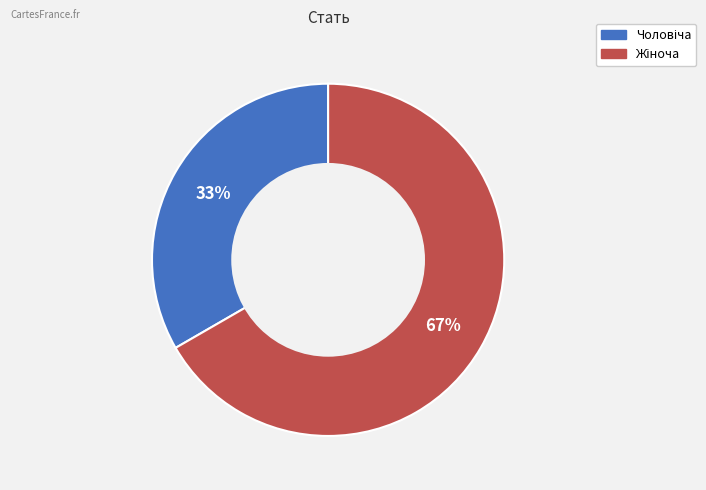

How many slices are in this pie chart?

2